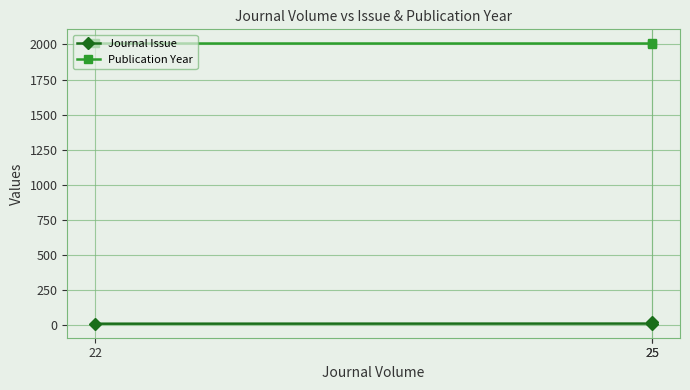

What is the difference between the highest and lowest values at 25?

1987